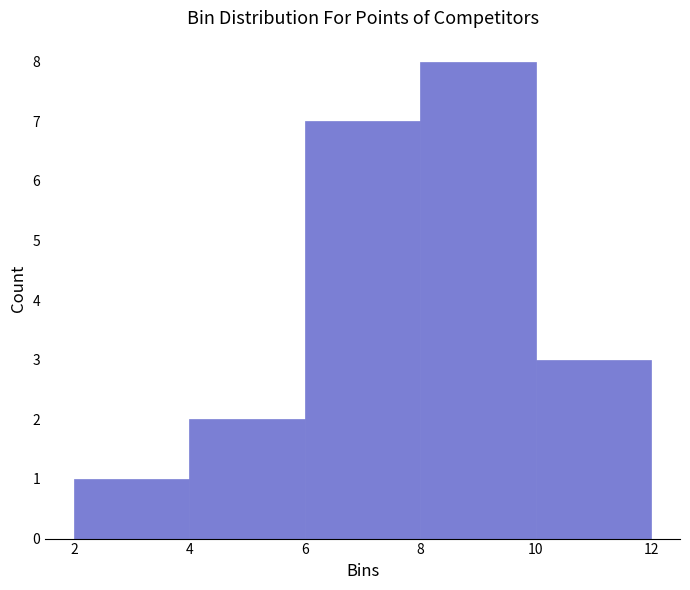

Reading left to right, list every bar in this chart as the range it spans on the x-axis followed by its height. The values are not printed on the chart, so give them approximately, as read against the axis.

2 to 4: 1
4 to 6: 2
6 to 8: 7
8 to 10: 8
10 to 12: 3